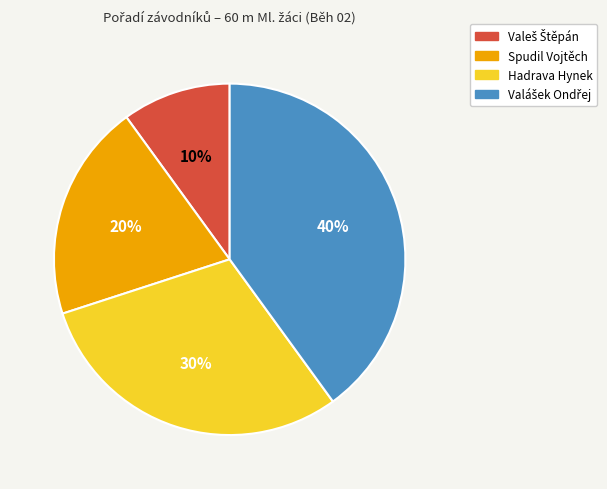

The Spudil Vojtěch slice represents 29% of the pie. True or false?

False